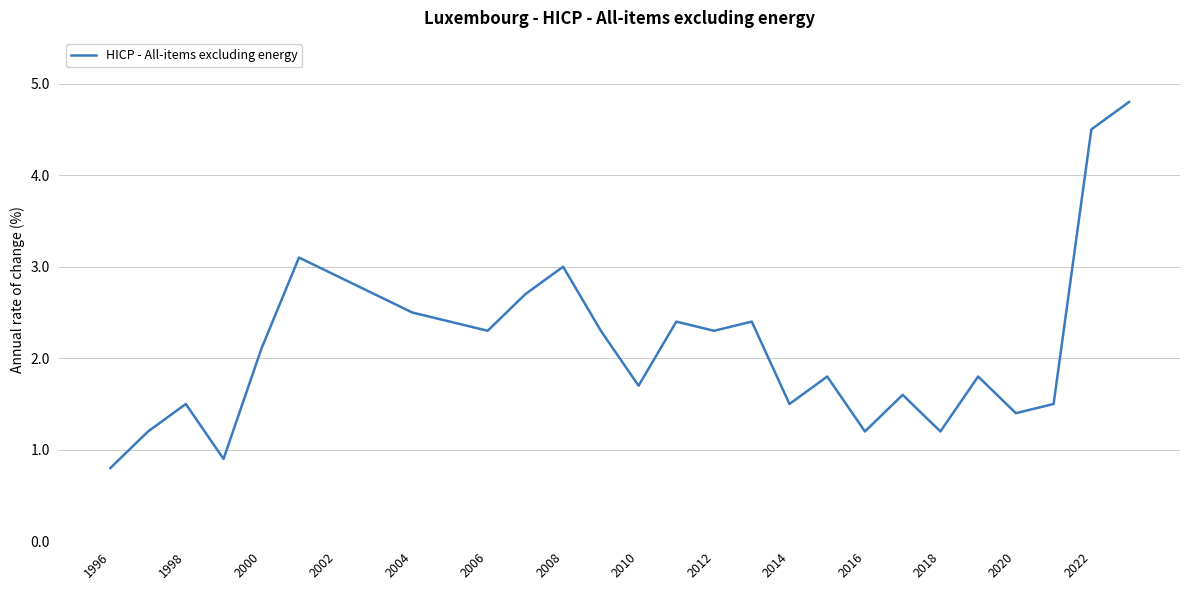

What is the minimum value shown in the chart?

0.8